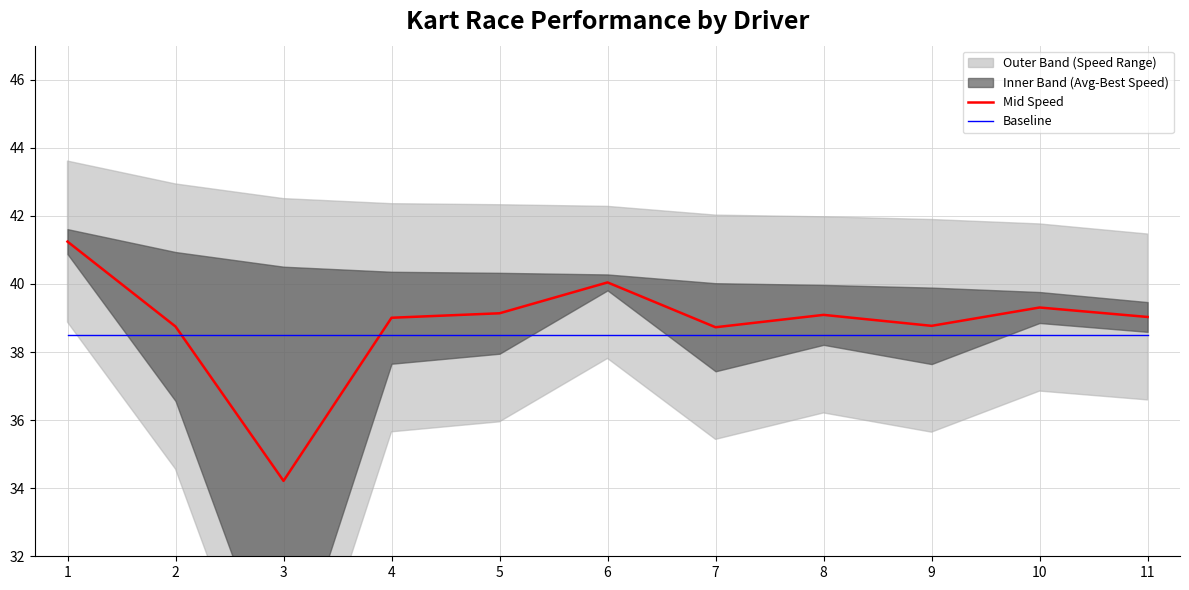

Between which two adjacent categories do Baseline and Mid Speed first intersect?

2 and 3